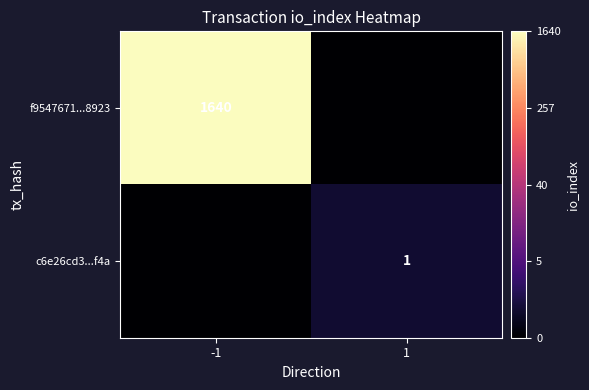

At how many categories does at least one series exceed 0?

2